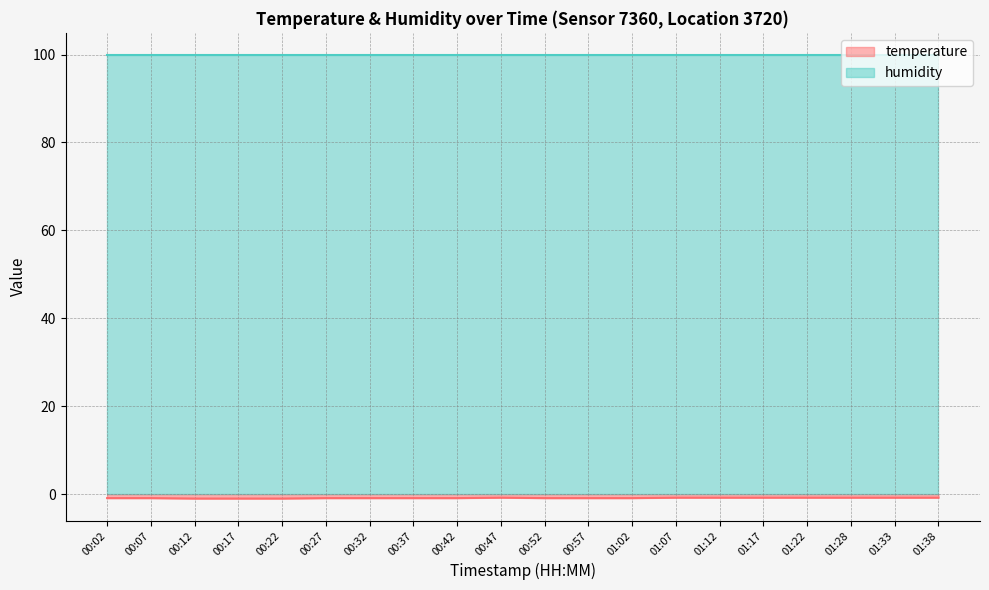

What is the label of the 17th point from the left?

01:22